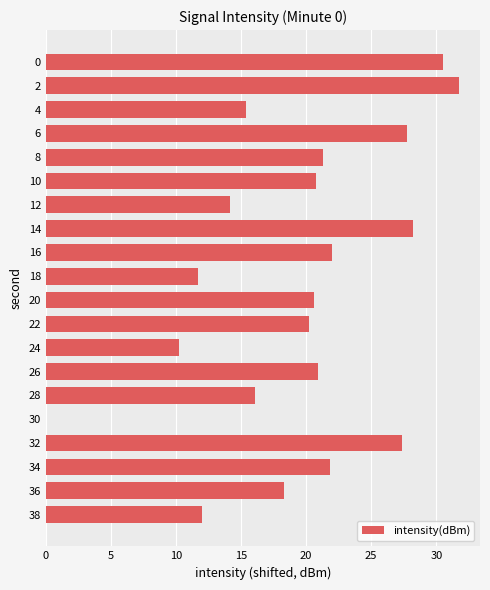

True or false: the data shows 5.5 at 22.

False